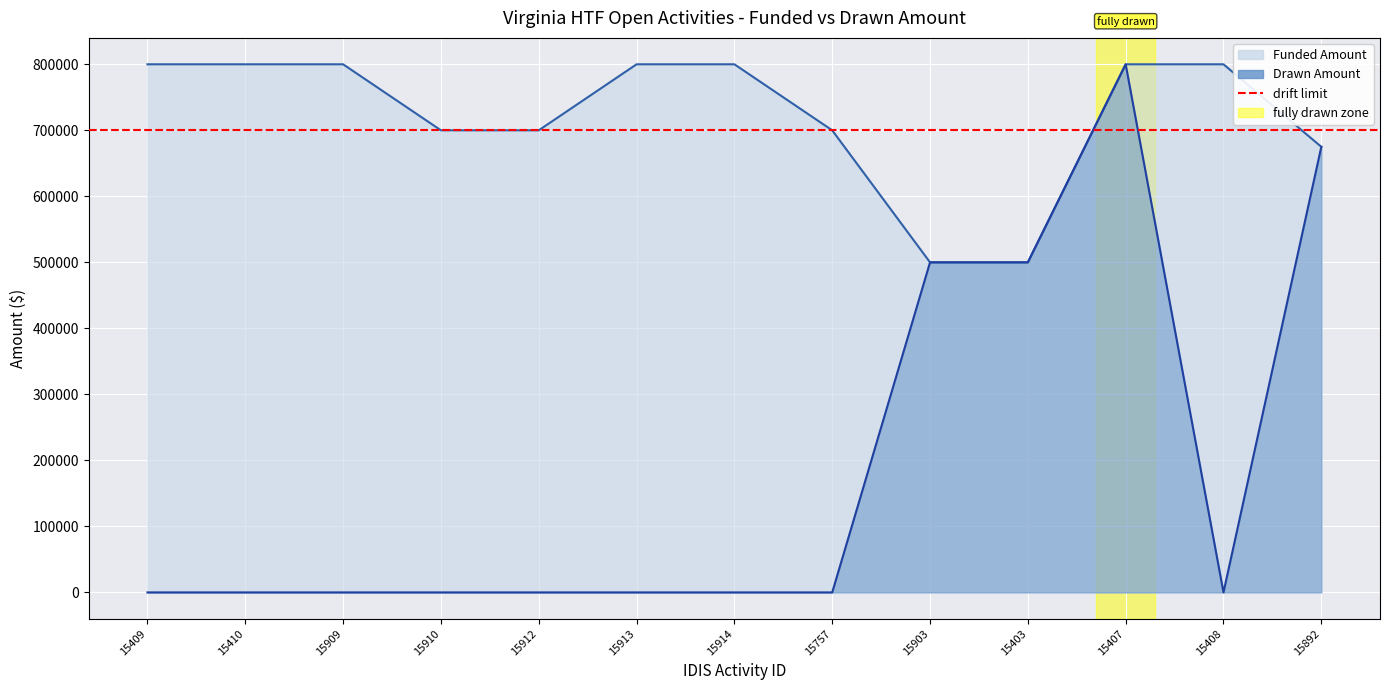

True or false: Funded Amount and Drawn Amount intersect in this chart.

False